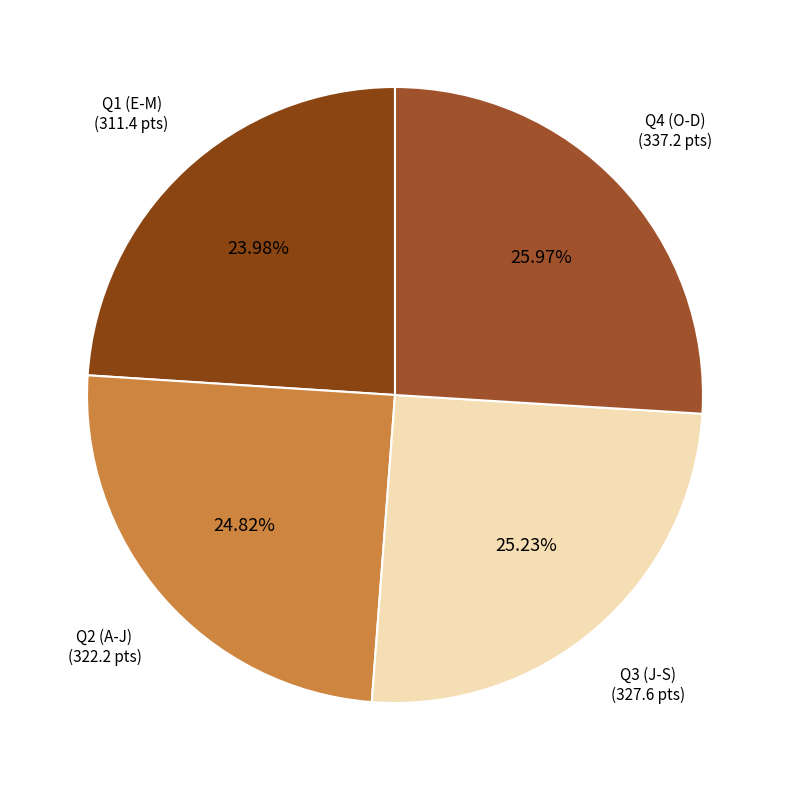

How many slices are in this pie chart?

4